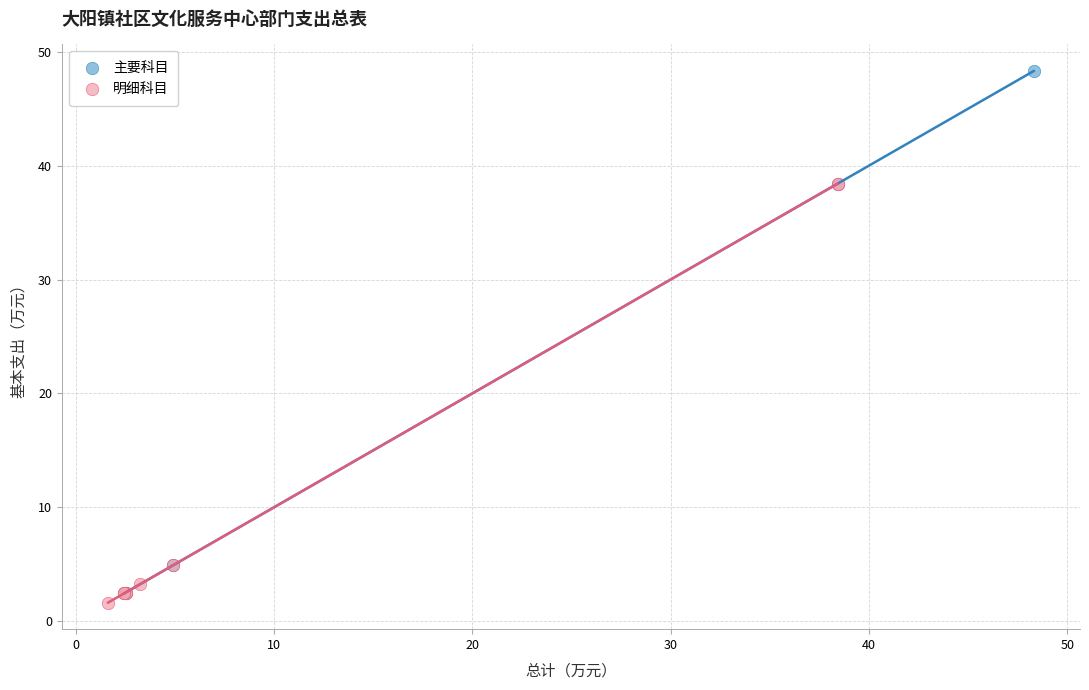

Which series has the largest Y range (max minus min)?

主要科目